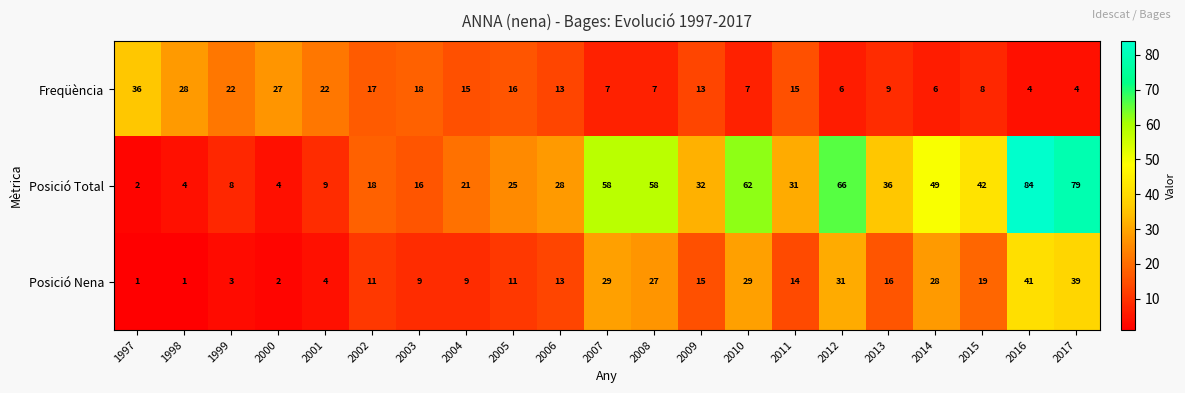

At which label does Posició Nena first exceed 14?

2007